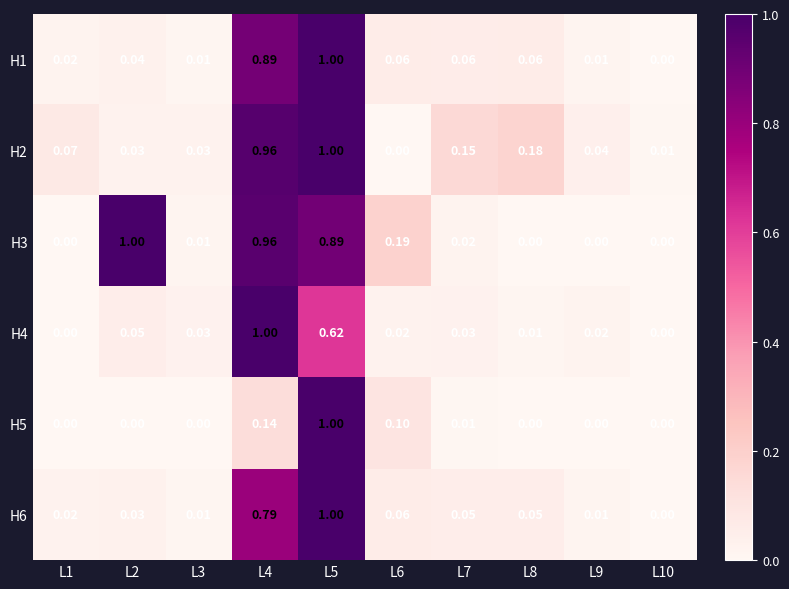

Count the number of data series in this chart.

6